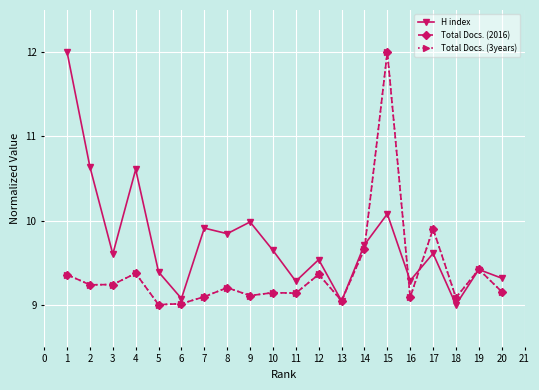

Which series changed the most between 6 and 7?

H index